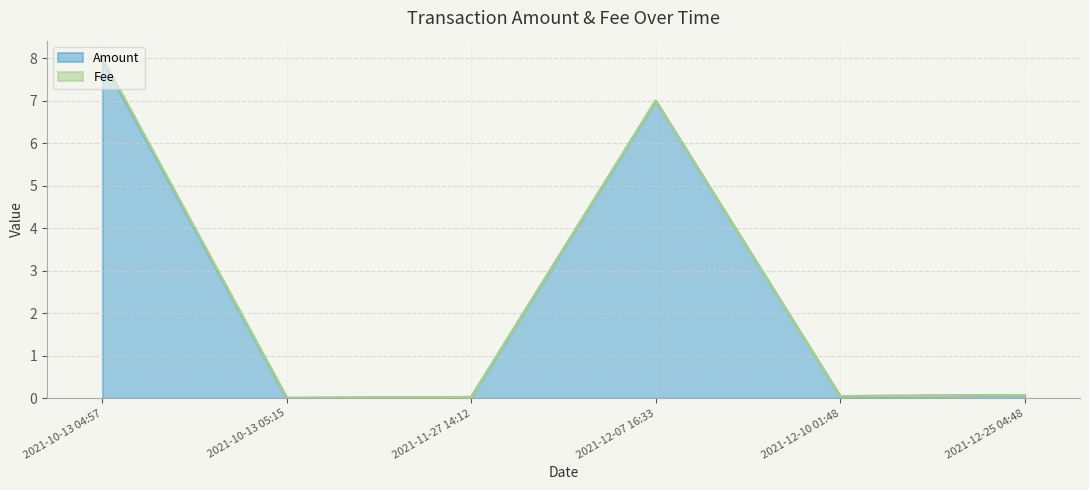

Reading left to right, extract all data points from this chart.

2021-10-13 04:57=8.0	2021-10-13 05:15=0.0	2021-11-27 14:12=0.0	2021-12-07 16:33=7.0	2021-12-10 01:48=0.0	2021-12-25 04:48=0.1